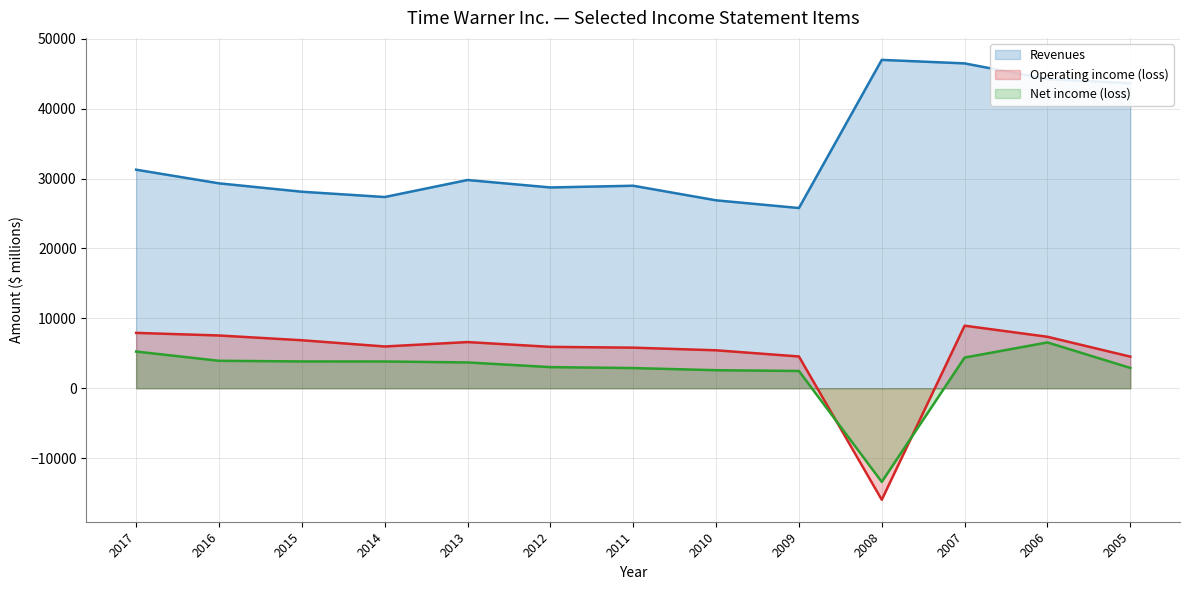

Is the value of Revenues at 2009 greater than the value of Net income (loss) at 2005?

Yes